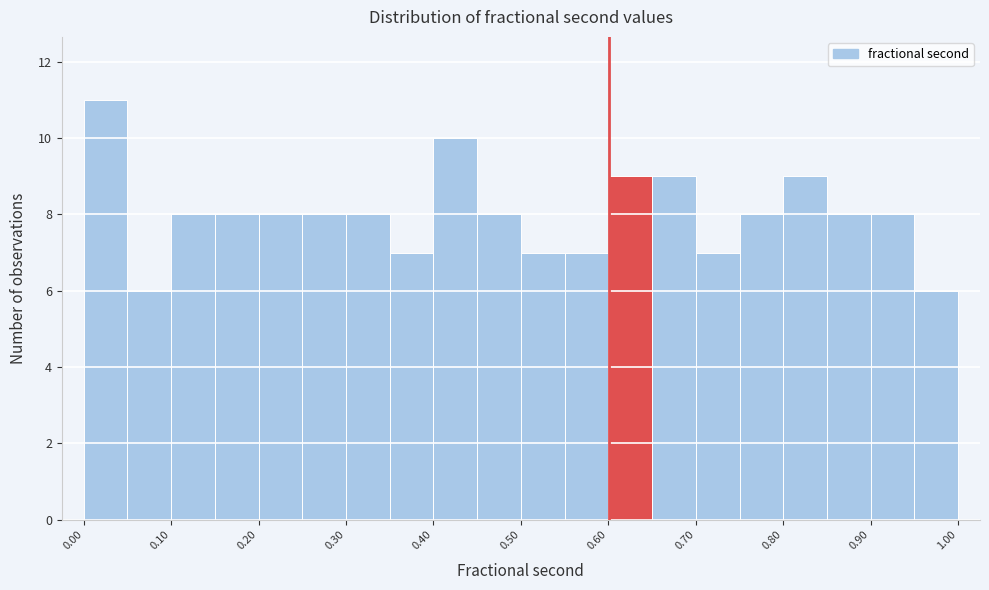

How tall is the bar that spans 0.70 to 0.75 on the x-axis? Neither the bar edges nor the heights are printed on the chart, so give them approximately, as read against the axes.

7